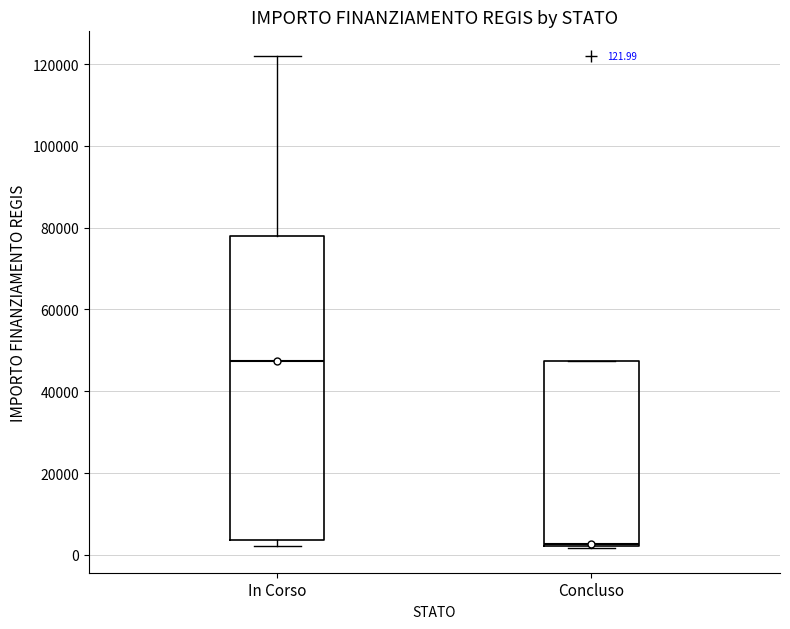

Comparing the boxes themselves (not the whiskers), which one is the tallest?

In Corso